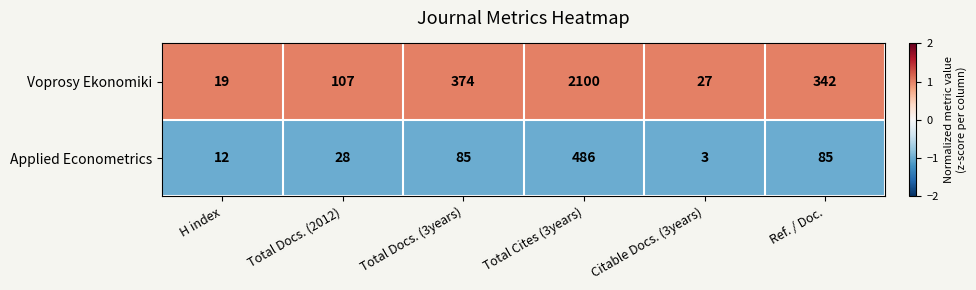

Is the value of Voprosy Ekonomiki at Total Docs. (3years) greater than the value of Applied Econometrics at Total Docs. (2012)?

Yes